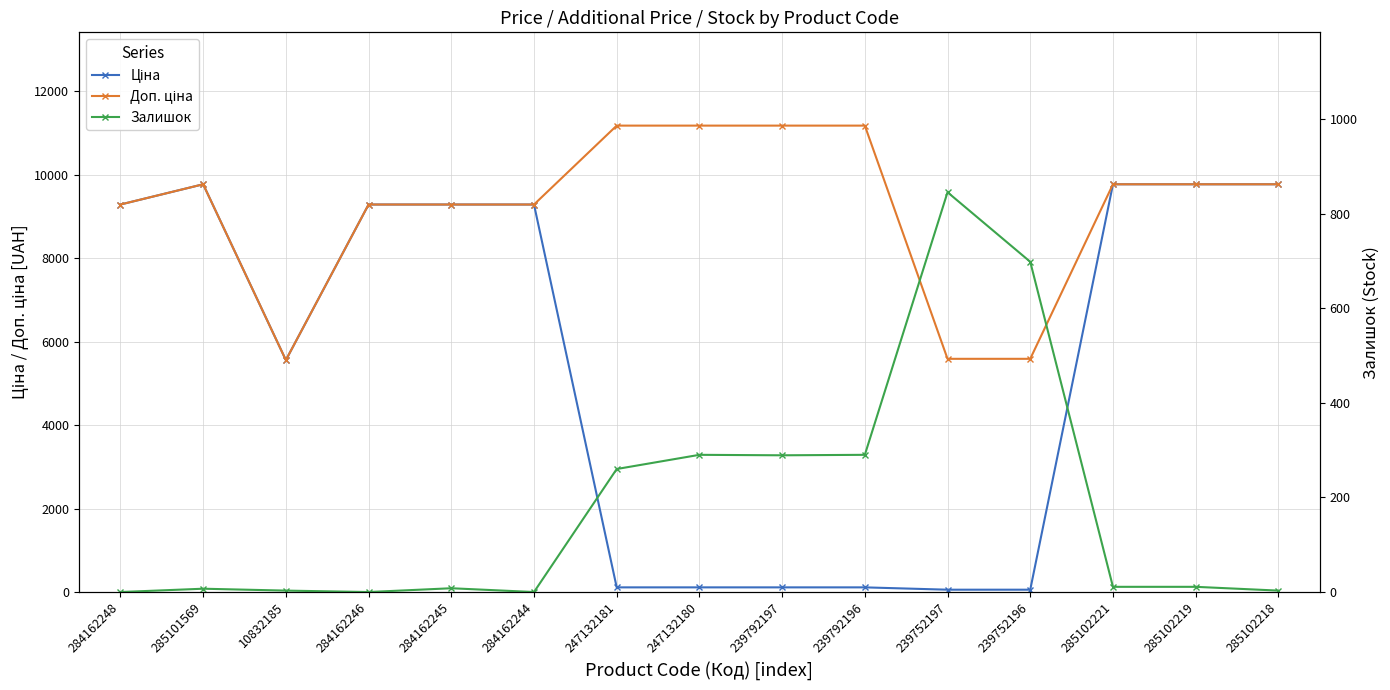

What is the total value across all series at 239792197?

11582.8